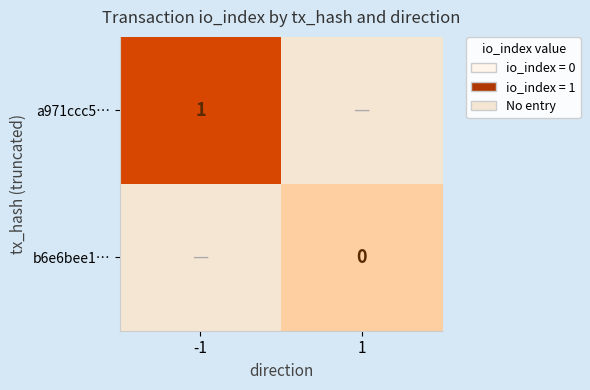

What is the maximum value shown in the chart?

1.0